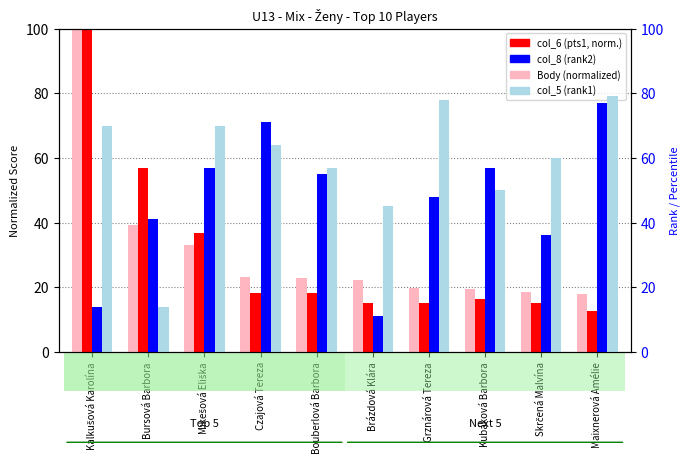

What is the approximate value of col_8 (rank2) at Kubáková Barbora?

57.0